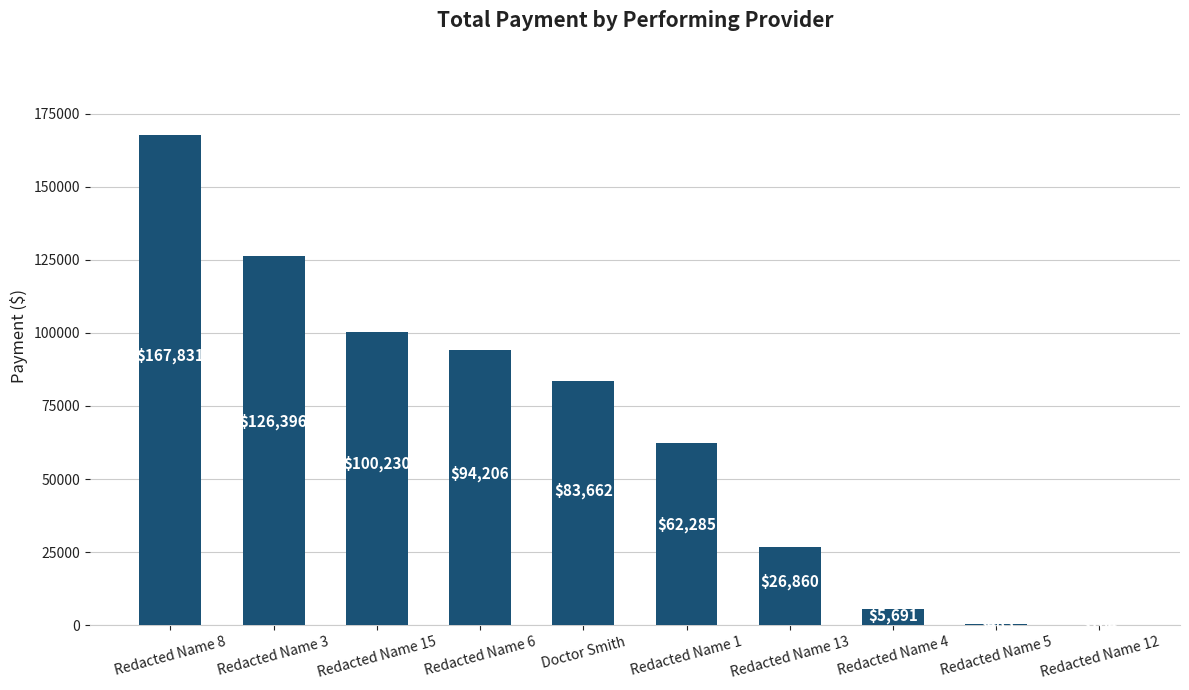

The chart shows a value of 62285 at Redacted Name 1. True or false?

True